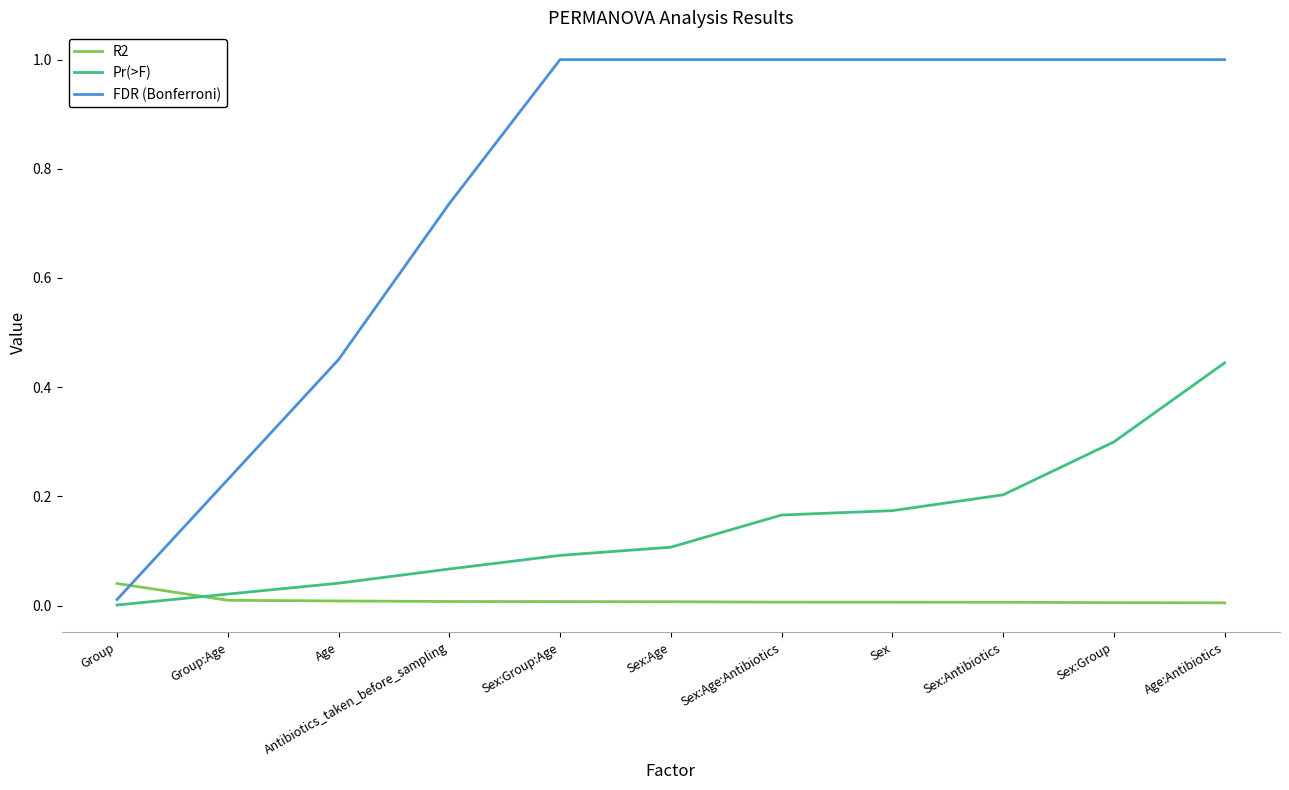

Does the chart have visible grid lines?

No